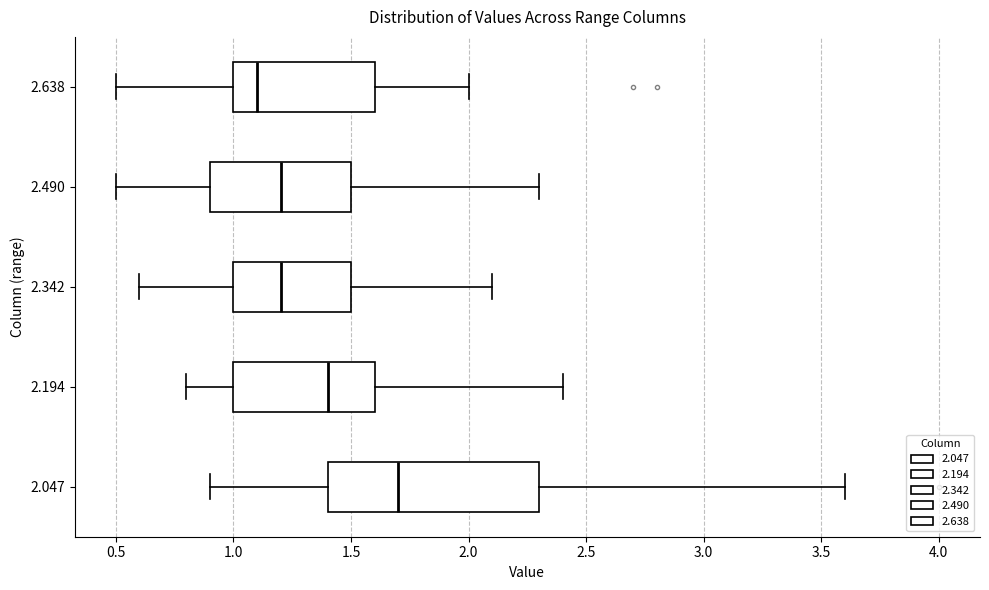

Reading bottom to top, transcribe this box plot: for each box, give where its median line is, the range the box spans, and where its two whiskers end, as read against the x-axis. The values are not printed on the chart, so give them approximately, as read against the axis.

2.047: median 1.7, box 1.4 to 2.3, whiskers 0.9 to 3.6
2.194: median 1.4, box 1.0 to 1.6, whiskers 0.8 to 2.4
2.342: median 1.2, box 1.0 to 1.5, whiskers 0.6 to 2.1
2.490: median 1.2, box 0.9 to 1.5, whiskers 0.5 to 2.3
2.638: median 1.1, box 1.0 to 1.6, whiskers 0.5 to 2.0